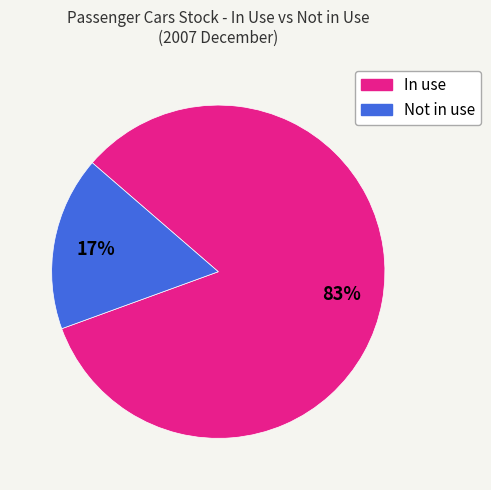

What percentage is the In use slice, to the nearest percent?

83%